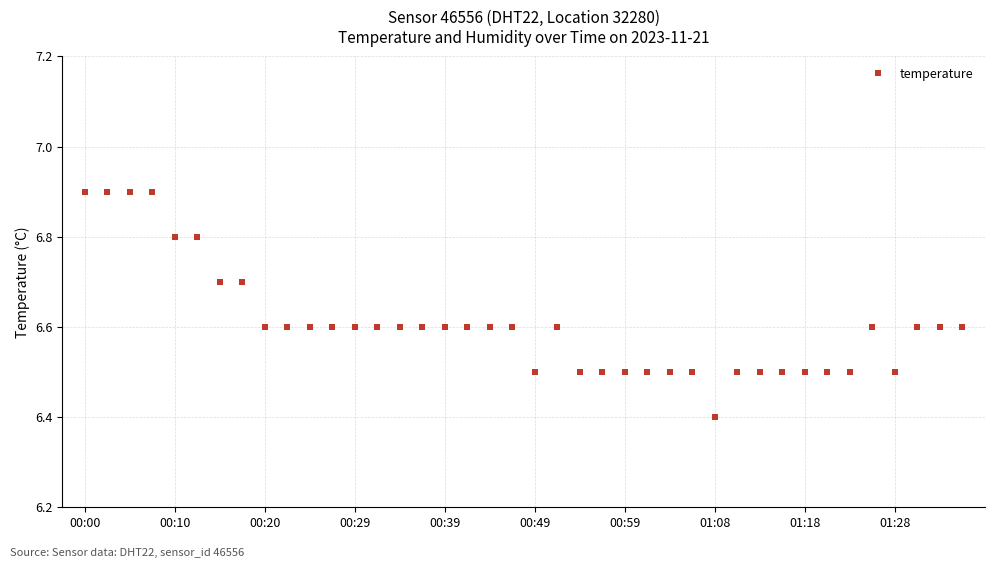

True or false: the data has more than 0 interior local peaks.

True